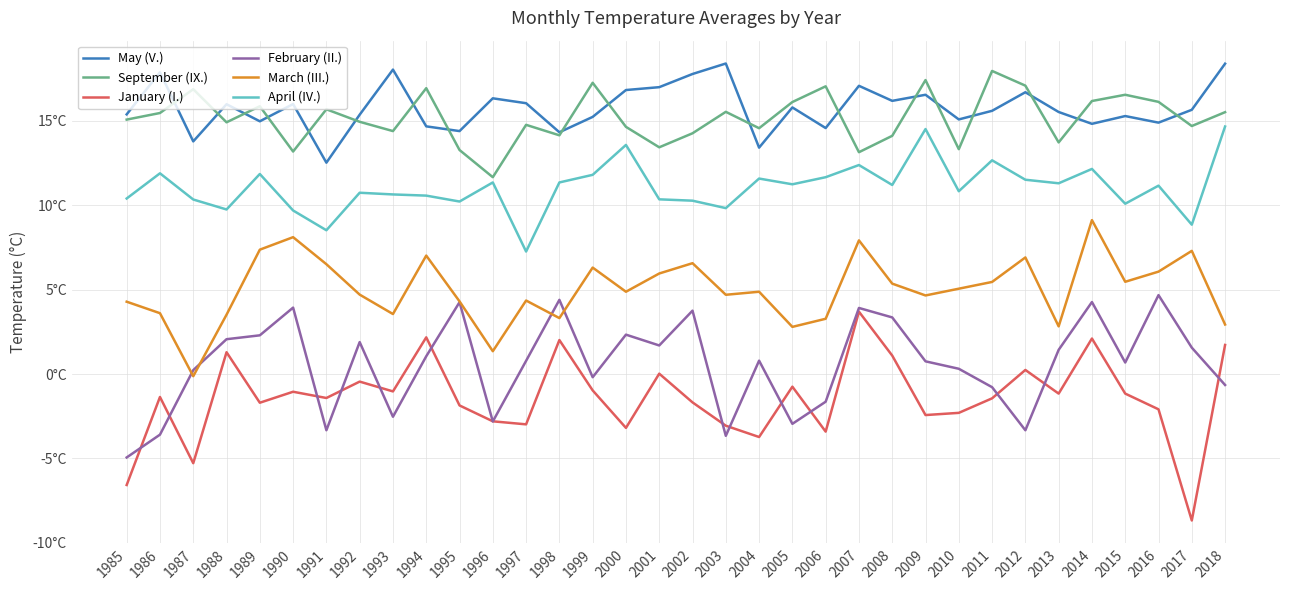

What are all the series names shown in the legend?

May (V.), September (IX.), January (I.), February (II.), March (III.), April (IV.)